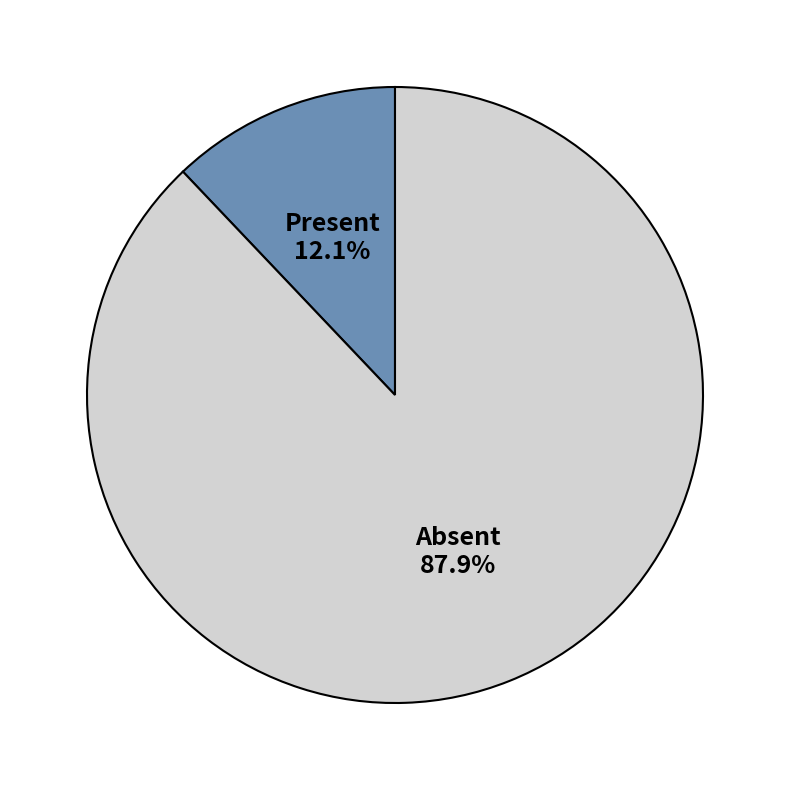

Does any single category account for the majority?

Yes